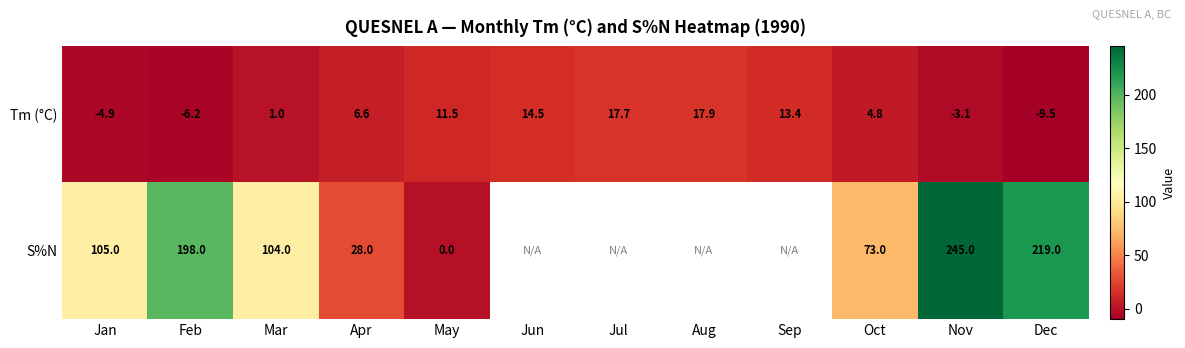

At which category is the sum across all series the highest?

Nov